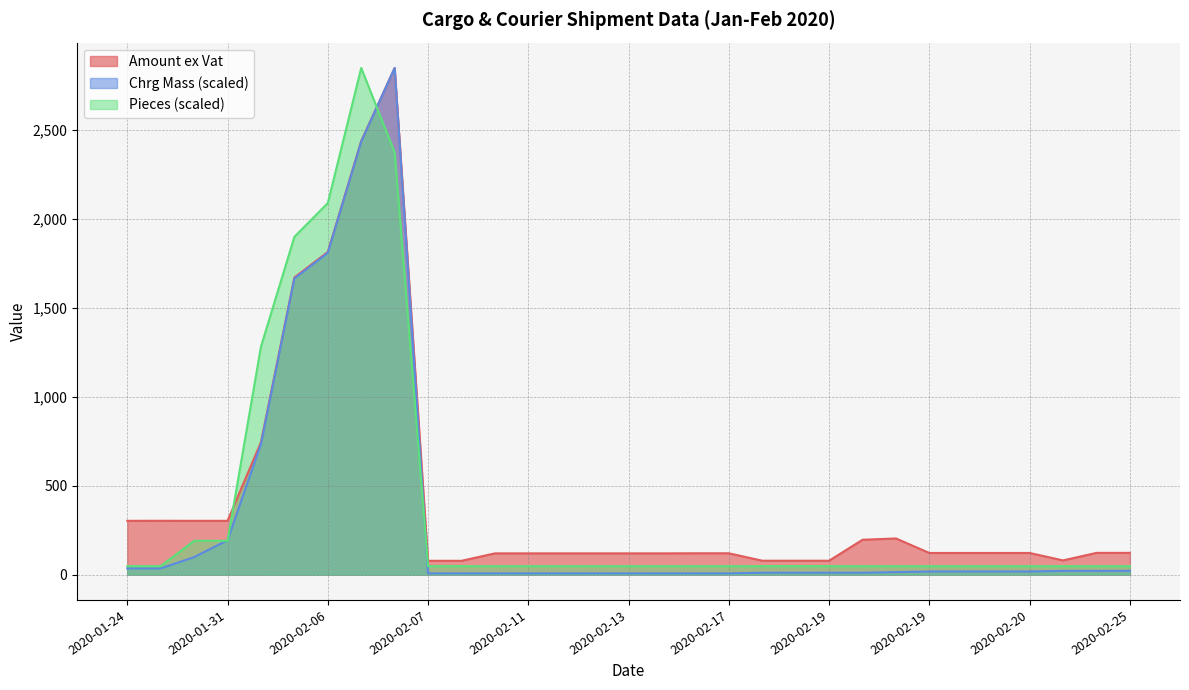

How many series are shown in this chart?

3